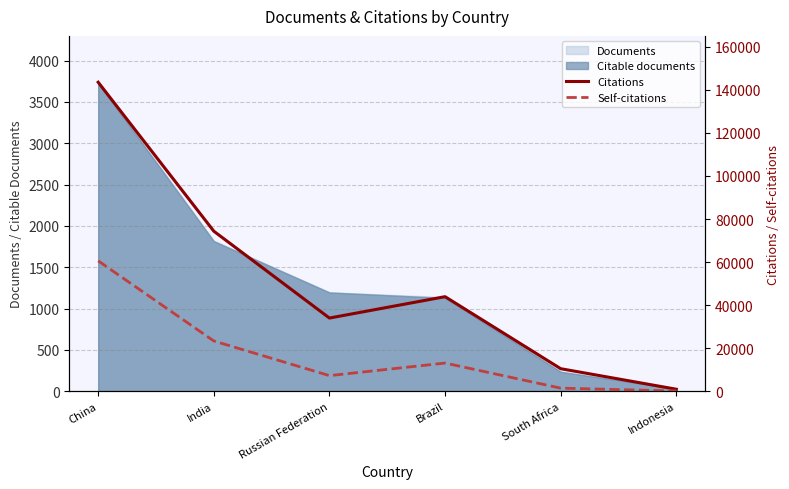

Is it true that Documents equals 236 at South Africa?

True